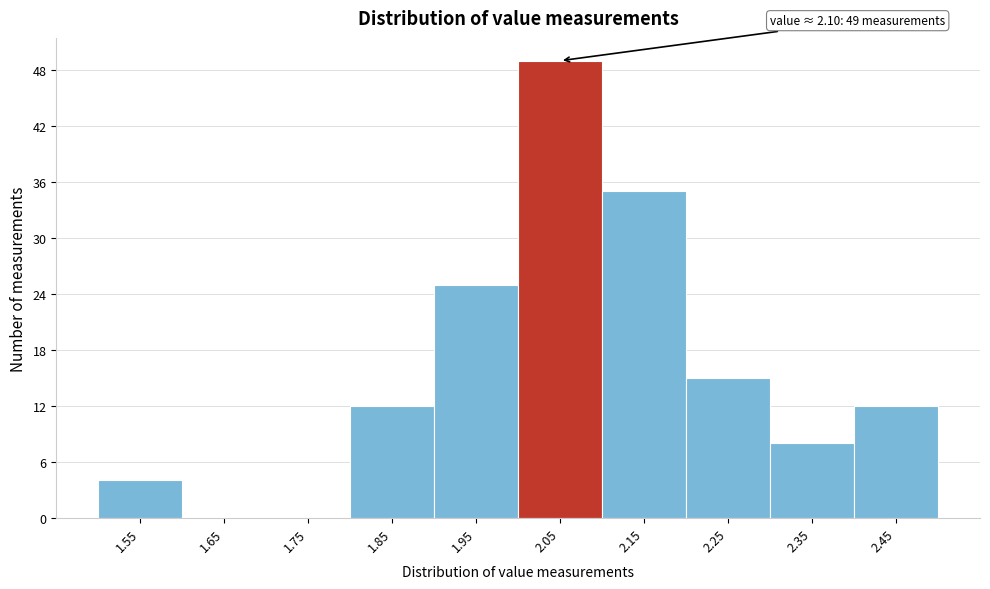

Reading right to left, extract all data points from this chart.

2.45=12	2.35=8	2.25=15	2.15=35	2.05=49	1.95=25	1.85=12	1.75=0	1.65=0	1.55=4